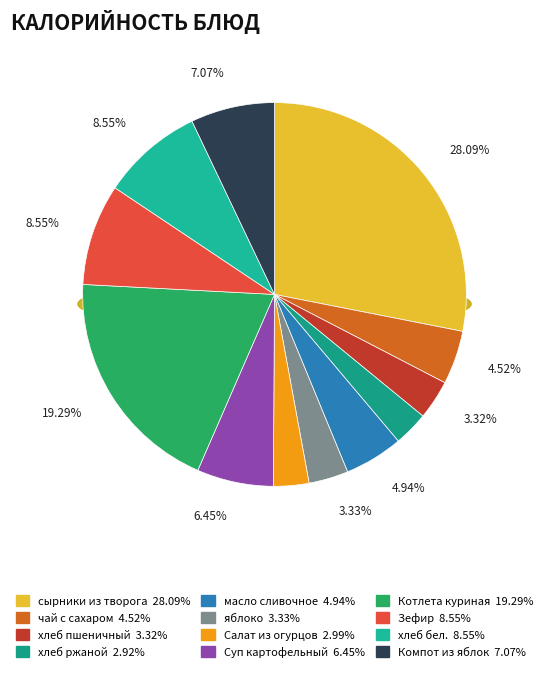

To the nearest percent, what portion does Салат из огурцов represent?

3%